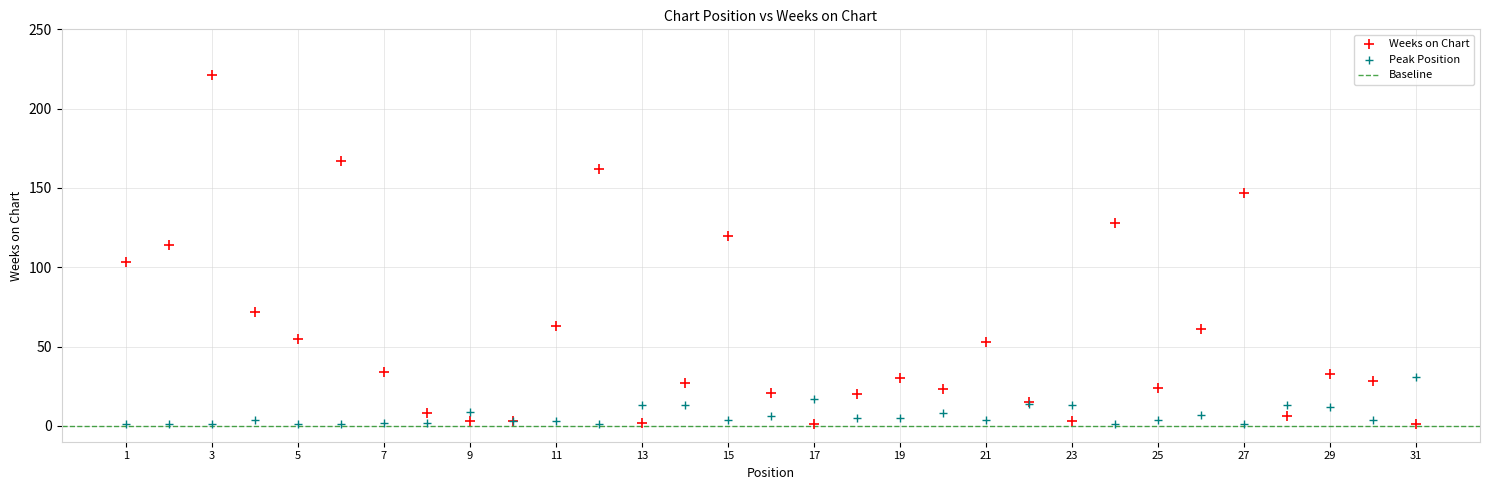

Across all series, what Y value is closest to 111?

114